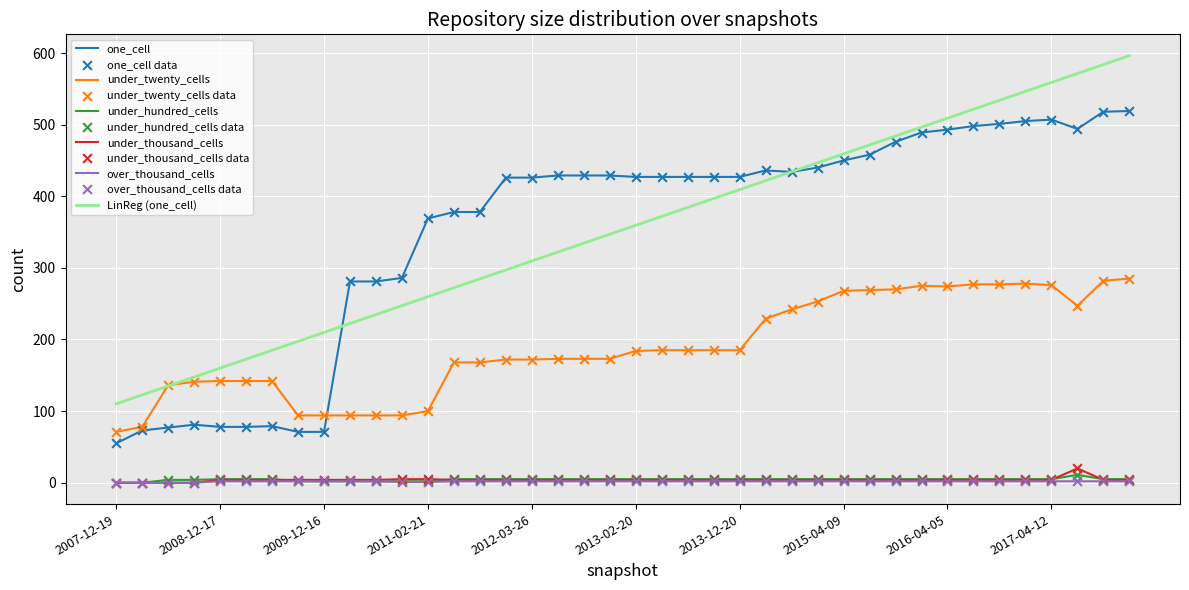

What is the greatest value displayed?

596.3